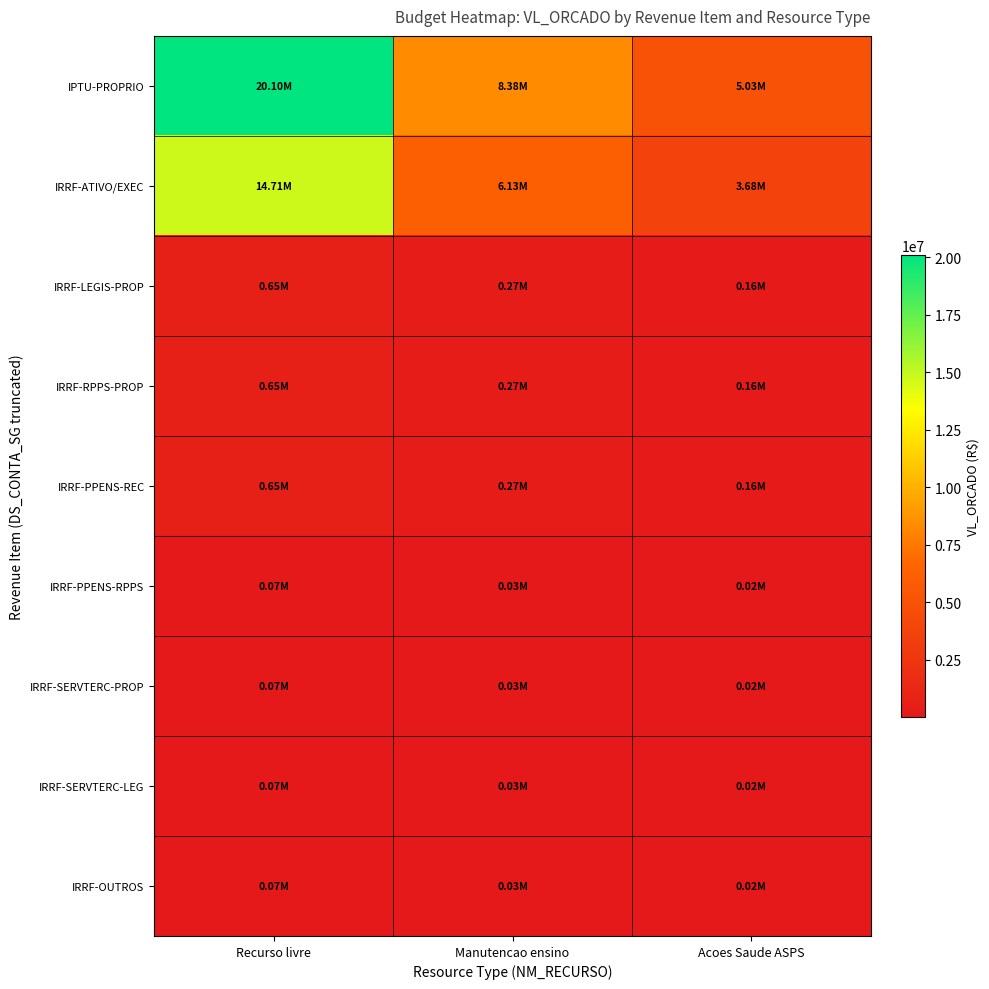

Reading left to right, transcribe all the data shown in this chart.

IPTU-PROPRIO: Recurso livre=20100000	Manutencao ensino=8375000	Acoes Saude ASPS=5025000
IRRF-ATIVO/EXEC: Recurso livre=14712600	Manutencao ensino=6130250	Acoes Saude ASPS=3678150
IRRF-LEGIS-PROP: Recurso livre=651540	Manutencao ensino=271475	Acoes Saude ASPS=162885
IRRF-RPPS-PROP: Recurso livre=651540	Manutencao ensino=271475	Acoes Saude ASPS=162885
IRRF-PPENS-REC: Recurso livre=651540	Manutencao ensino=271475	Acoes Saude ASPS=162885
IRRF-PPENS-RPPS: Recurso livre=65160	Manutencao ensino=27150	Acoes Saude ASPS=16290
IRRF-SERVTERC-PROP: Recurso livre=65160	Manutencao ensino=27150	Acoes Saude ASPS=16290
IRRF-SERVTERC-LEG: Recurso livre=65160	Manutencao ensino=27150	Acoes Saude ASPS=16290
IRRF-OUTROS: Recurso livre=65160	Manutencao ensino=27150	Acoes Saude ASPS=16290